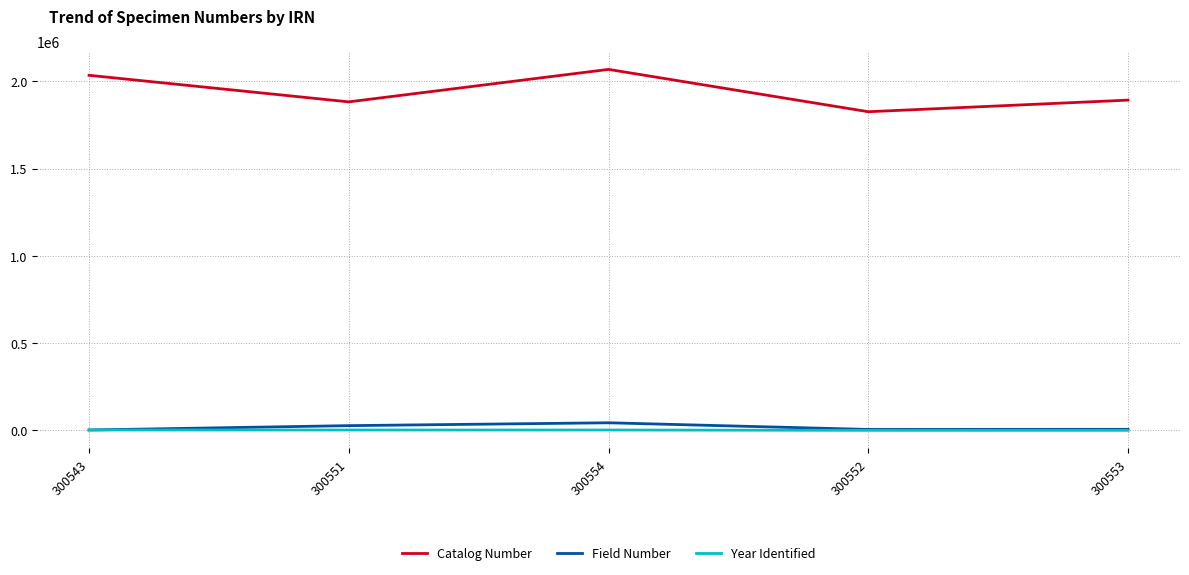

What are all the series names shown in the legend?

Catalog Number, Field Number, Year Identified